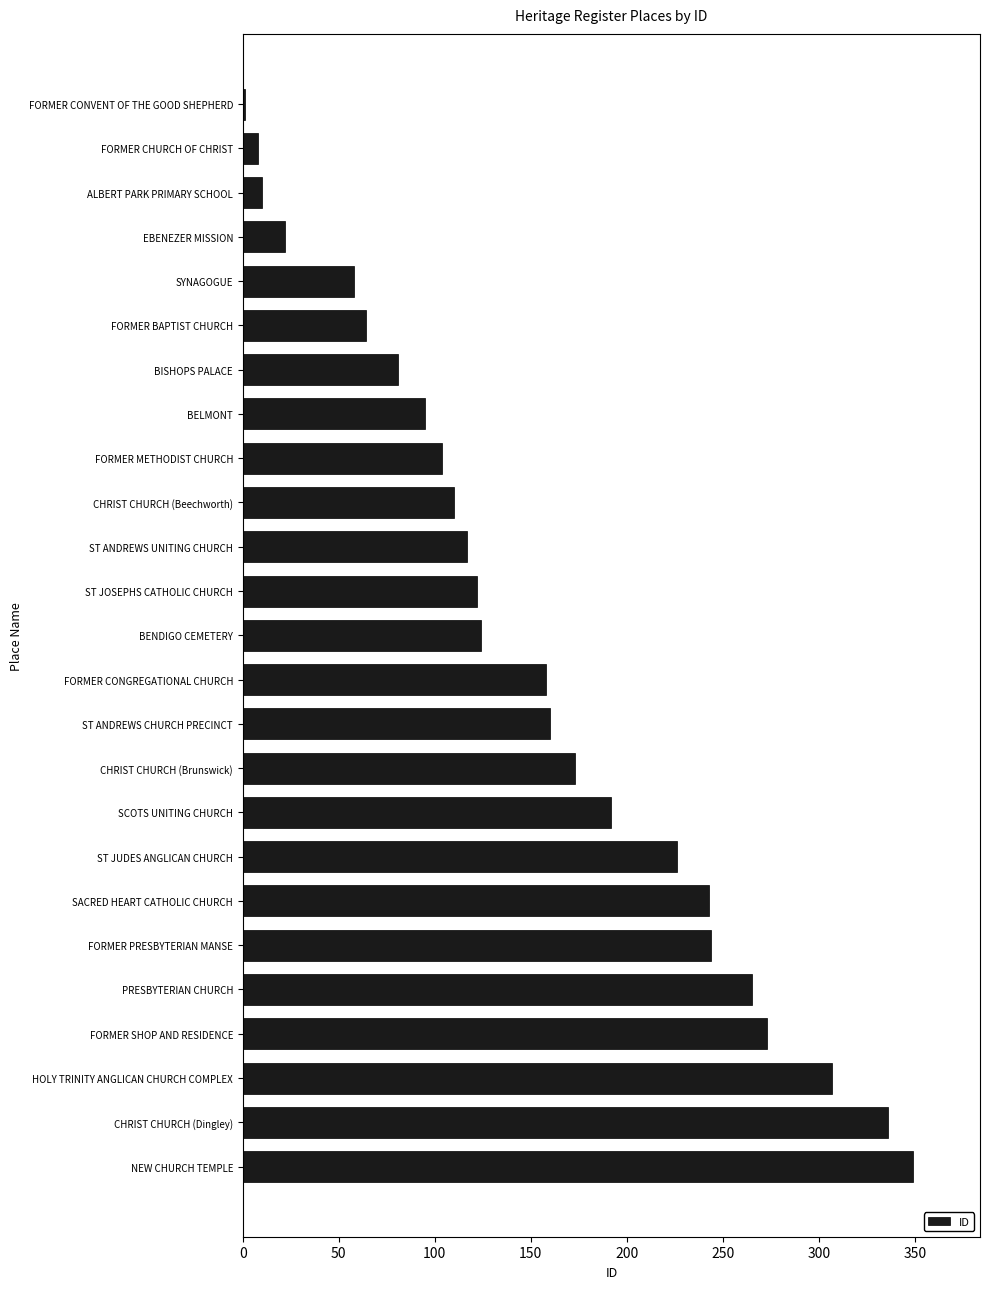

What value does the data have at ST ANDREWS CHURCH PRECINCT?

160